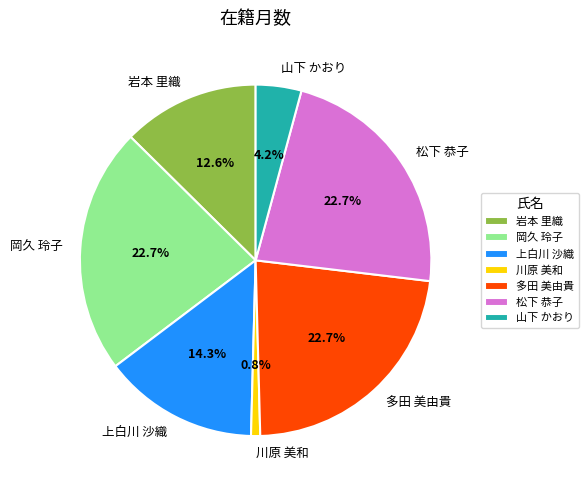

Is it true that 岩本 里織 is 3% of the pie?

False